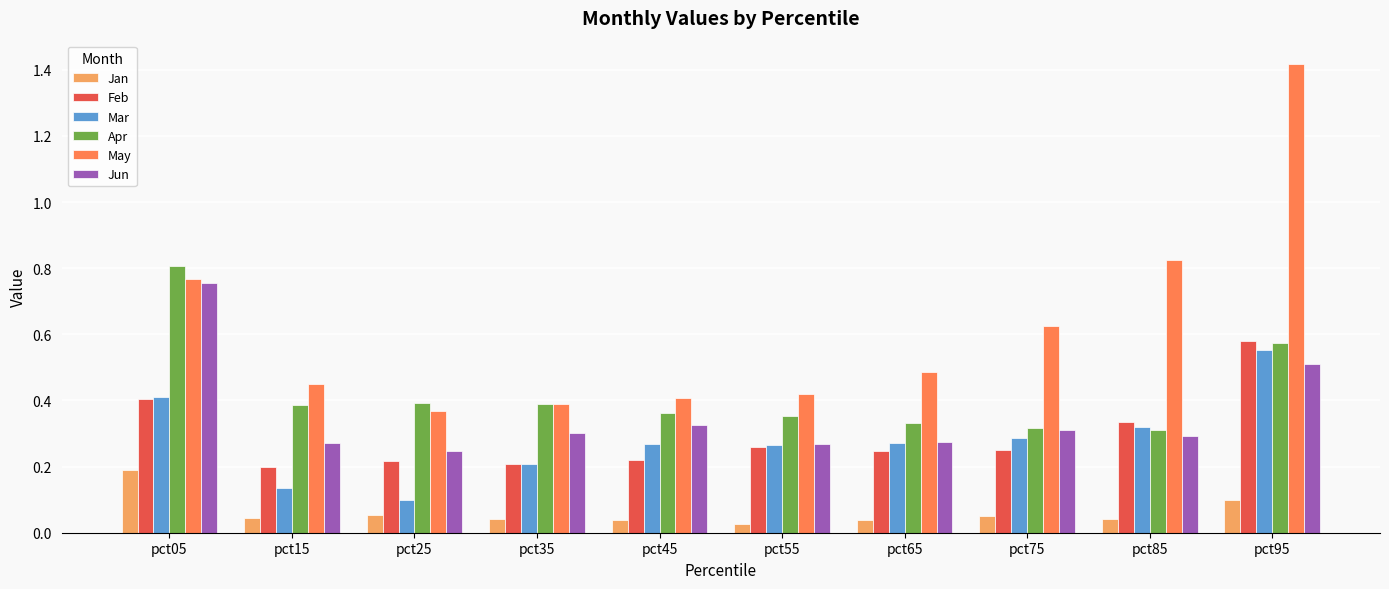

At which category does the chart reach its peak across all series?

pct95